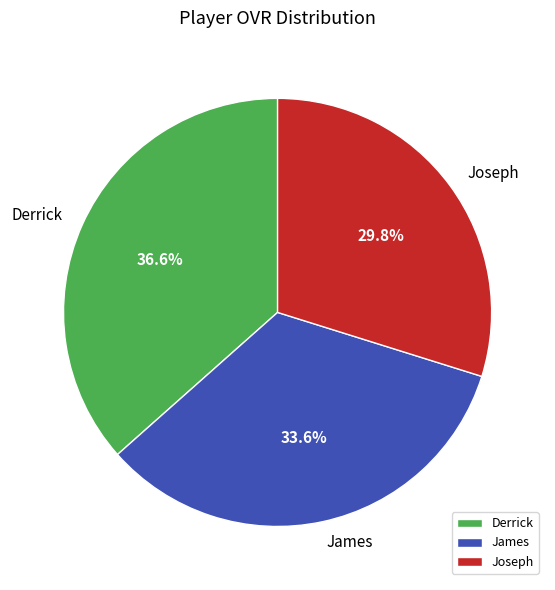

Which slice is the largest?

Derrick